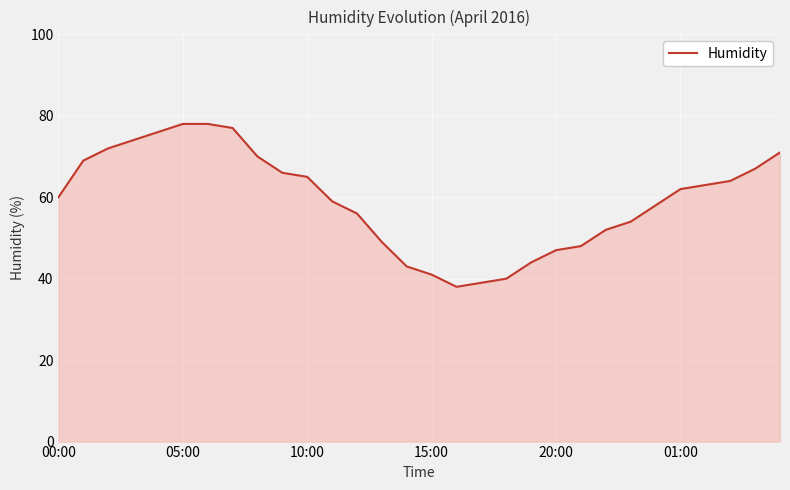

What is the greatest value displayed?

78